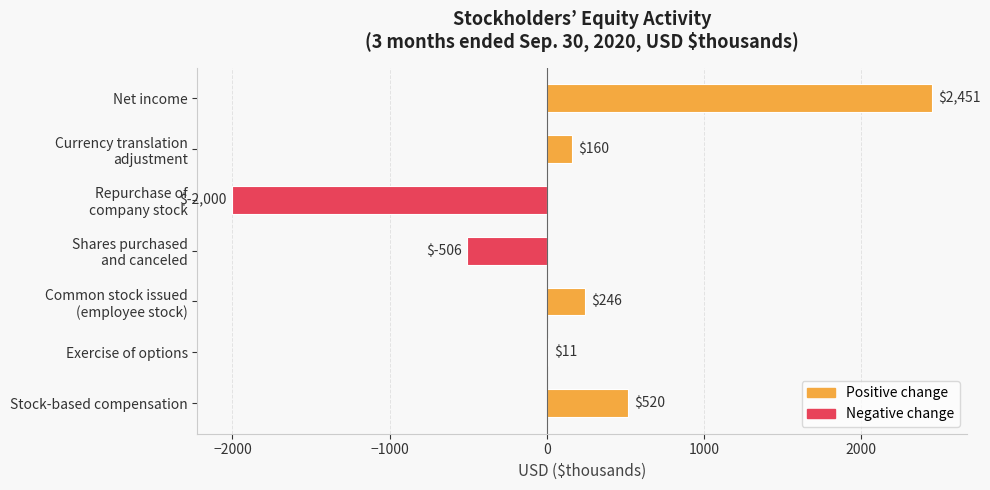

What is the change in value from Stock-based compensation to Exercise of options?

-509